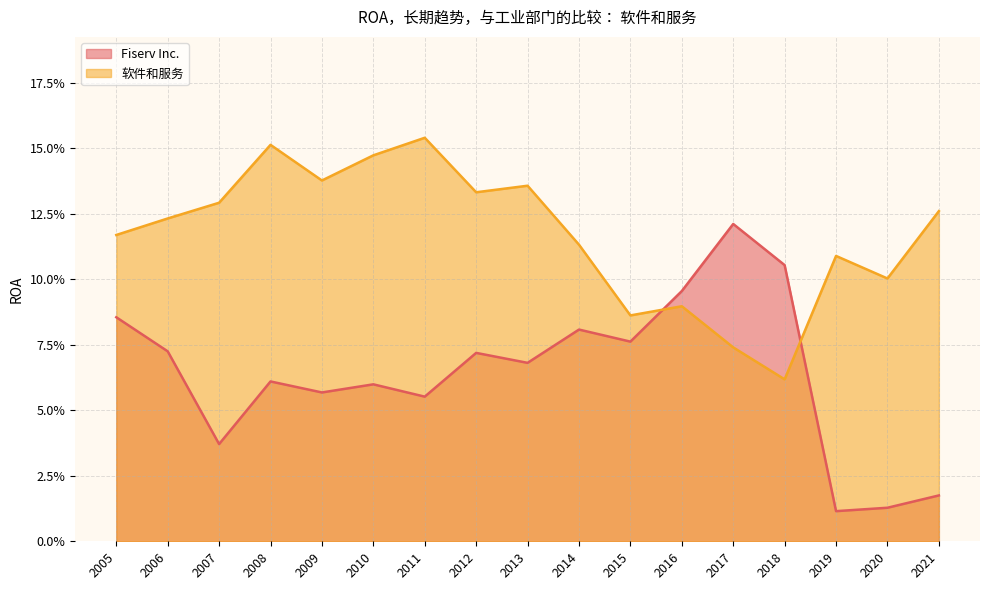

How many lines are shown in the chart?

2